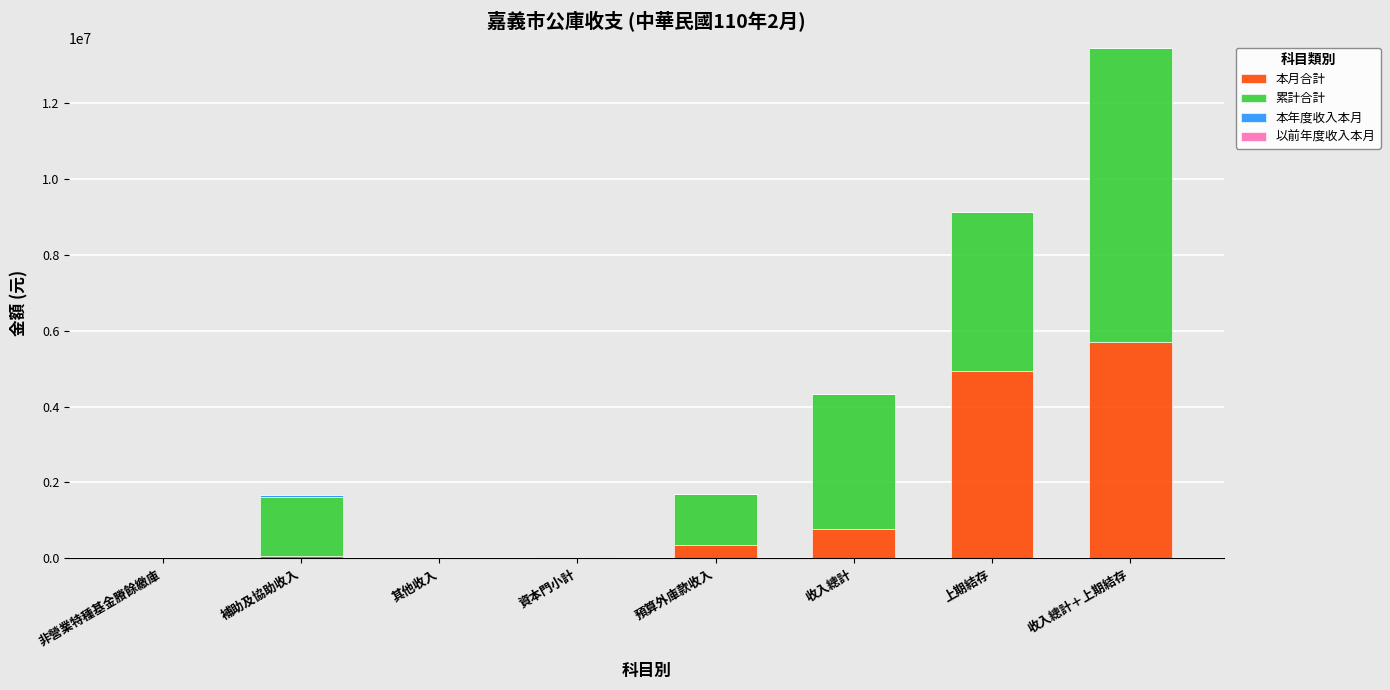

At which category is the sum across all series the highest?

收入總計＋上期結存